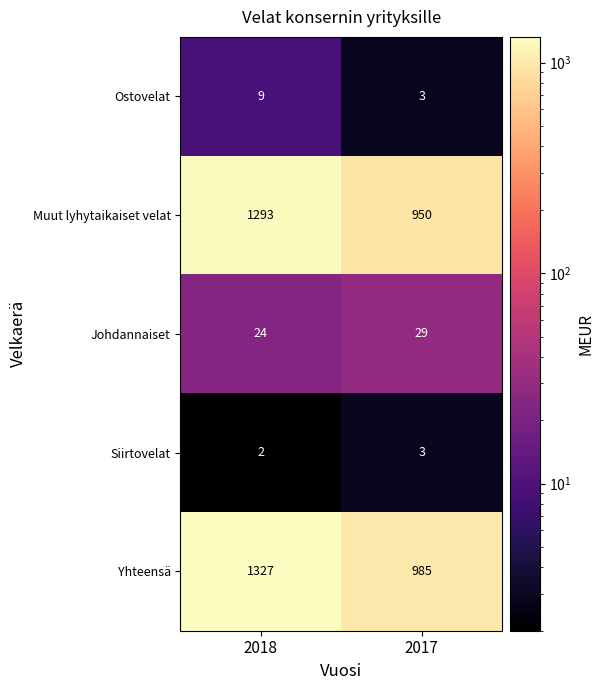

Which series has the largest total across all categories?

Yhteensä